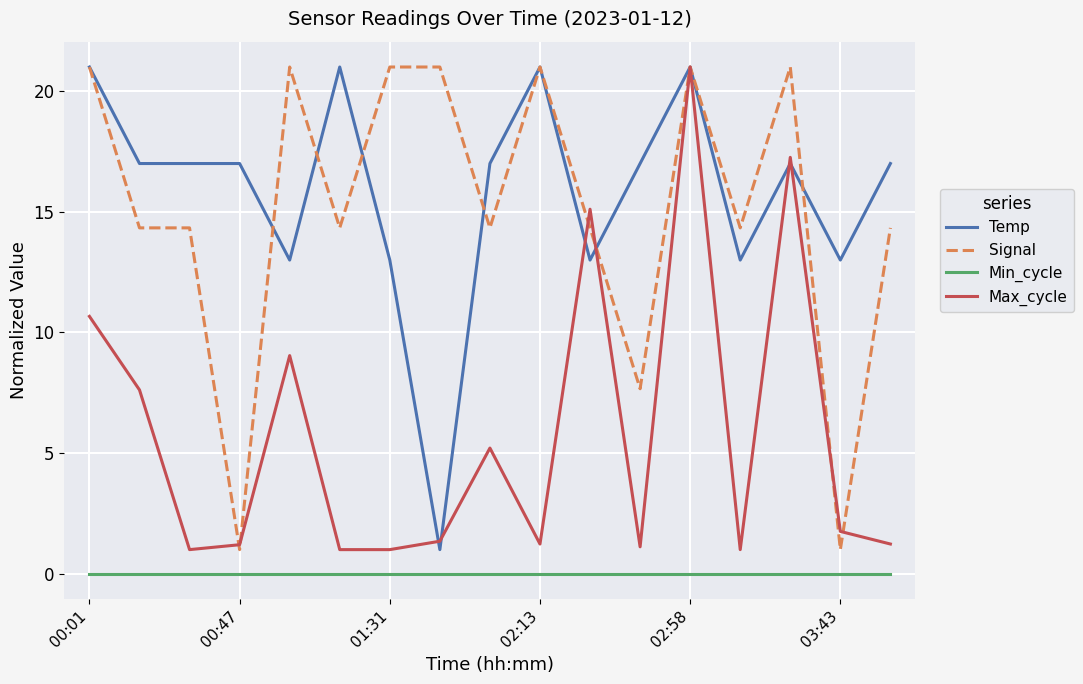

True or false: Min_cycle and Temp cross at least once.

False